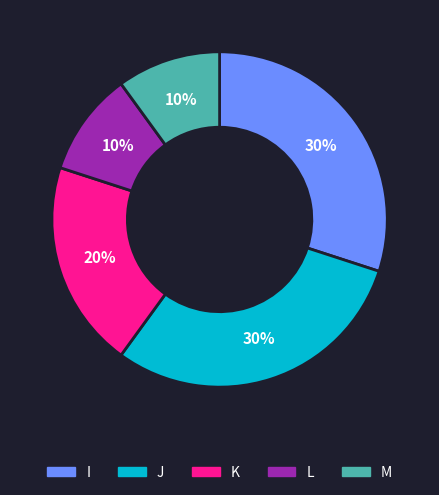

Is the sum of M and K greater than half?

No